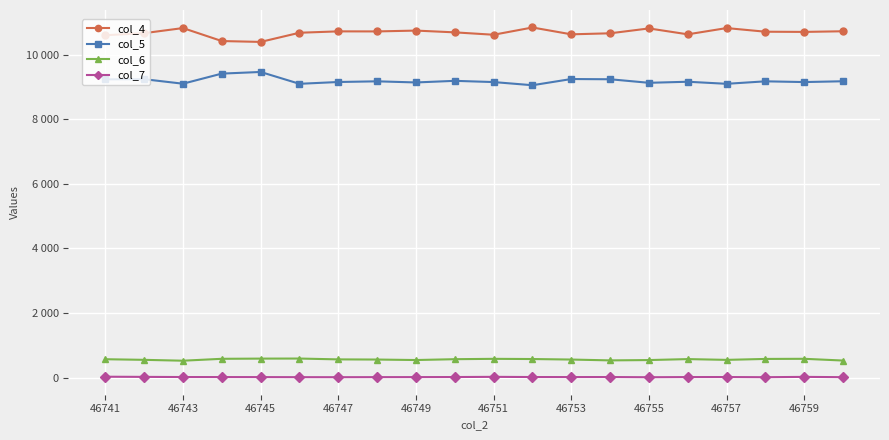

Is this an area chart (filled region under the line)?

No